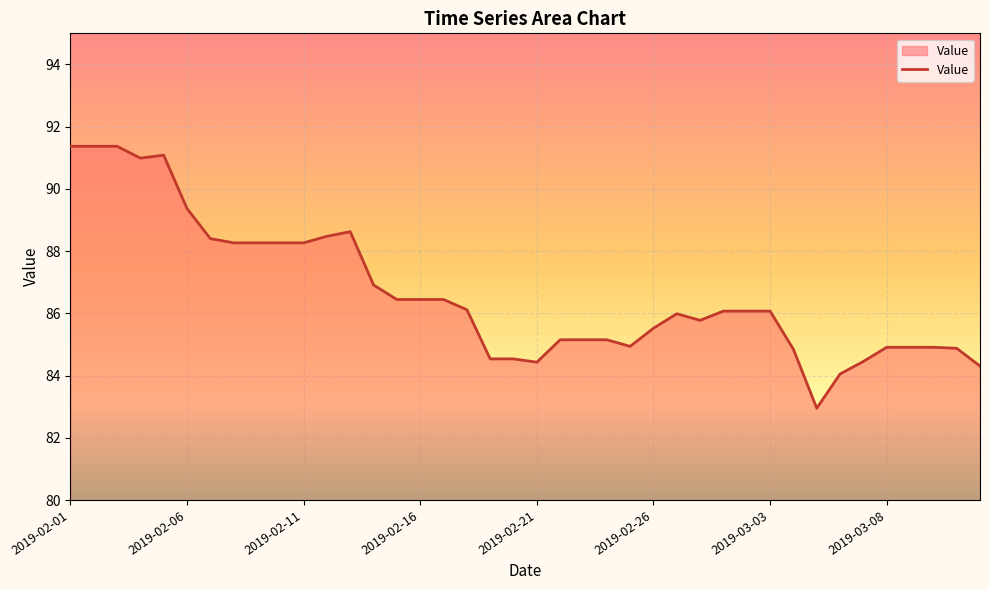

What is the sum of all values?

3466.1